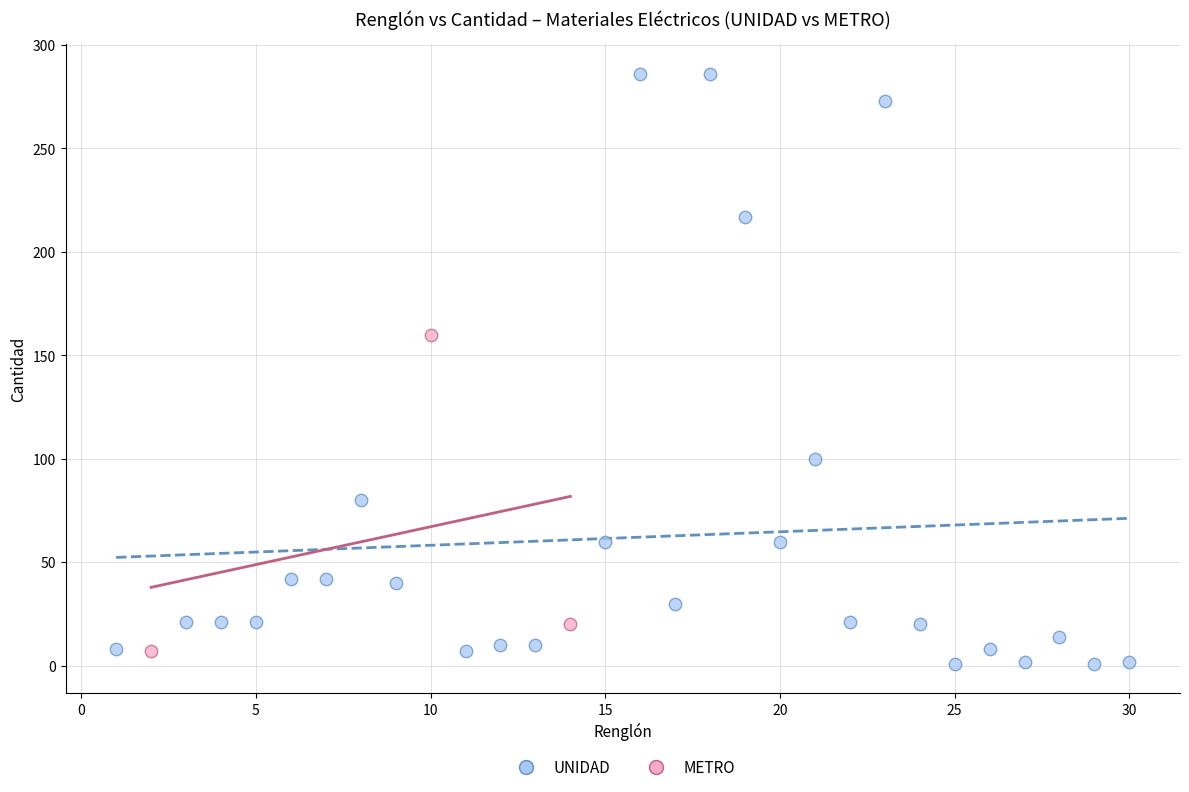

What are all the series names shown in the legend?

UNIDAD, METRO